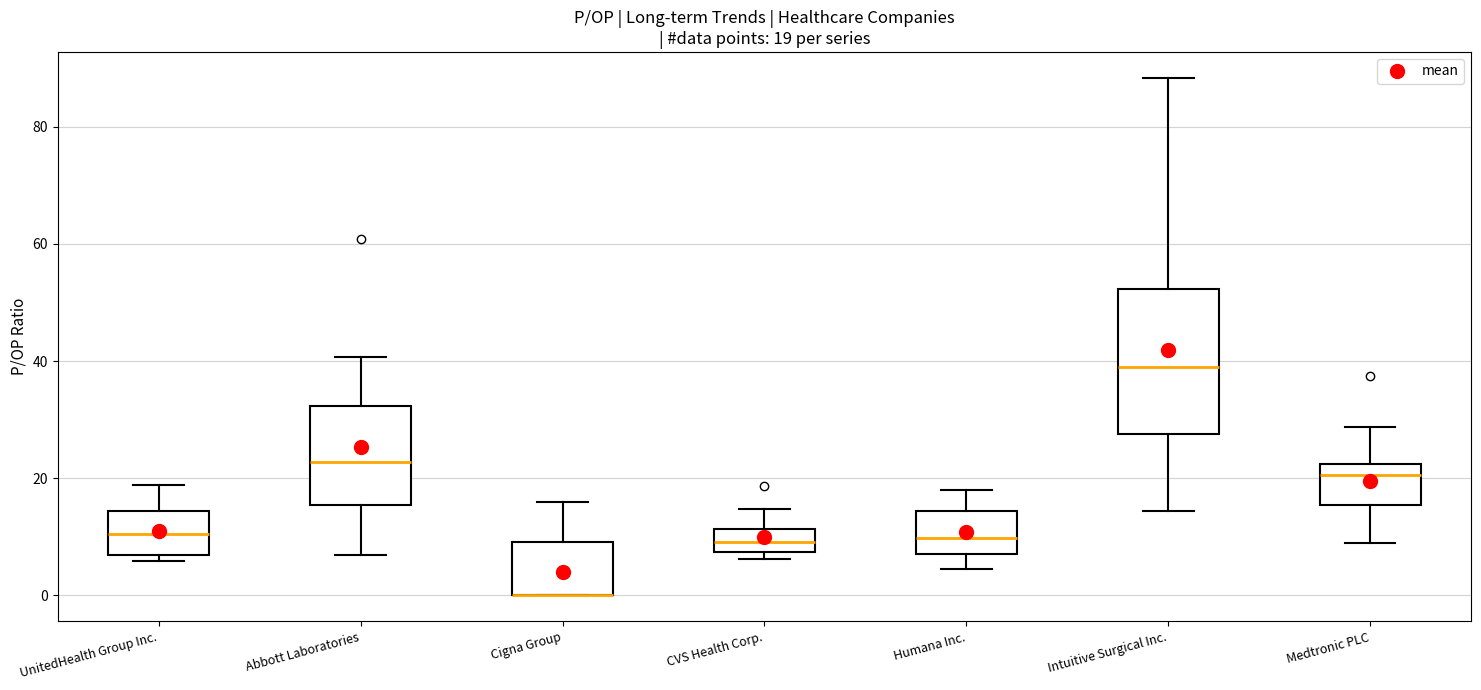

Which box is the tallest, from its lower edge to its upper edge?

Intuitive Surgical Inc.